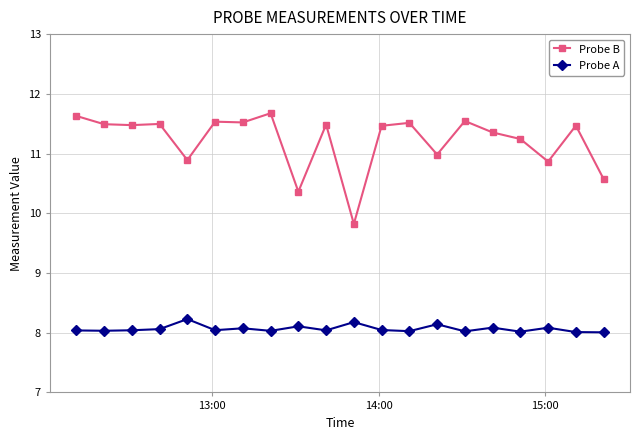

Which series has the largest total across all categories?

Probe B